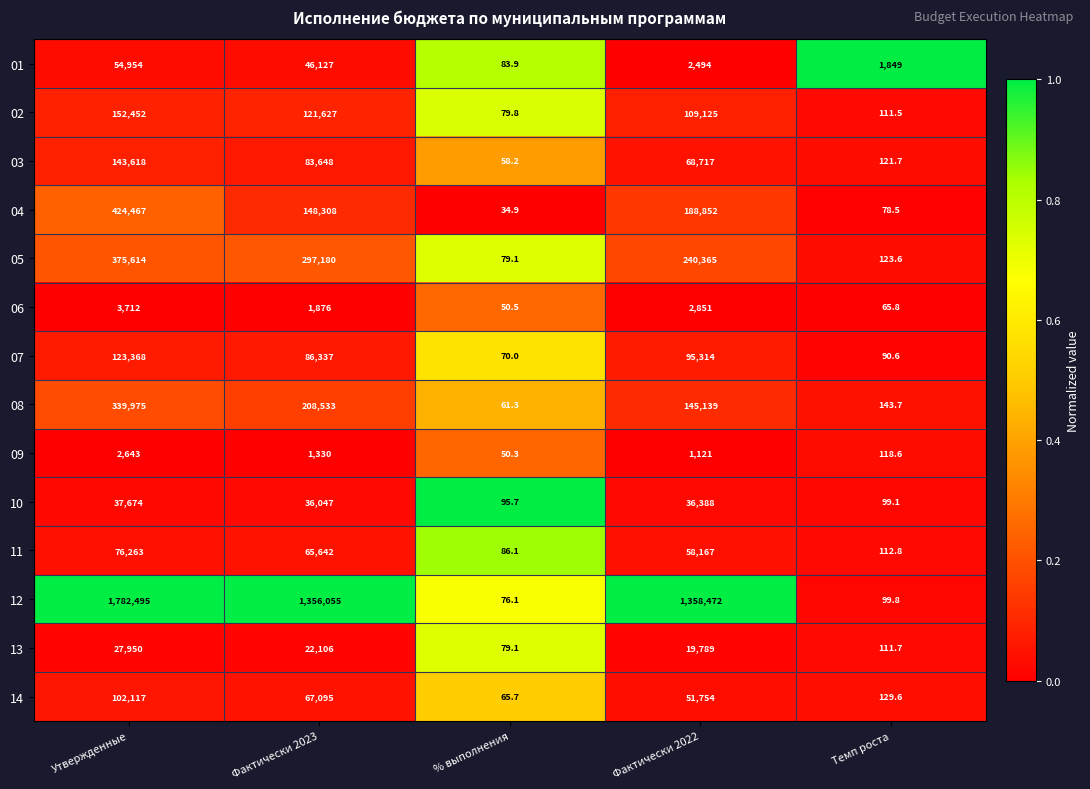

What is the difference between the 09 values at % выполнения and Фактически 2023?

1279.7